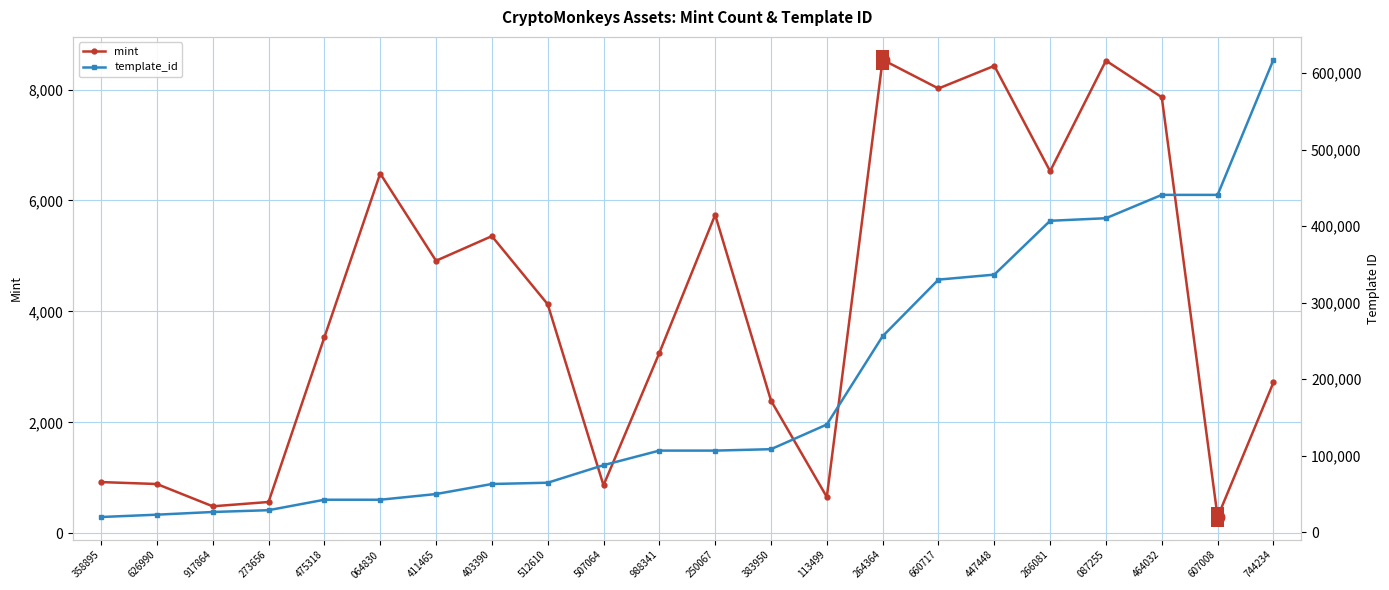

Which series has the largest total across all categories?

template_id